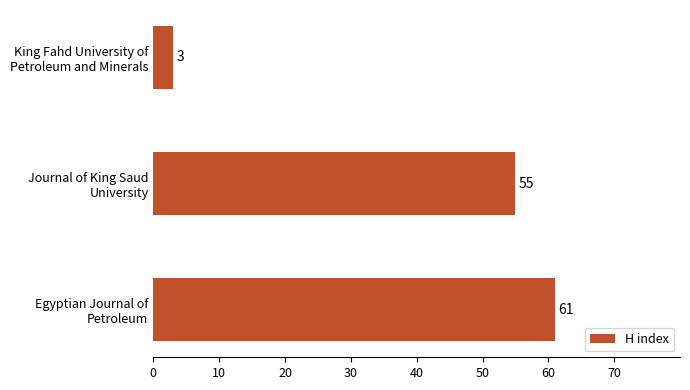

Rank the categories by value from lowest to highest.

King Fahd University of
Petroleum and Minerals, Journal of King Saud
University, Egyptian Journal of
Petroleum